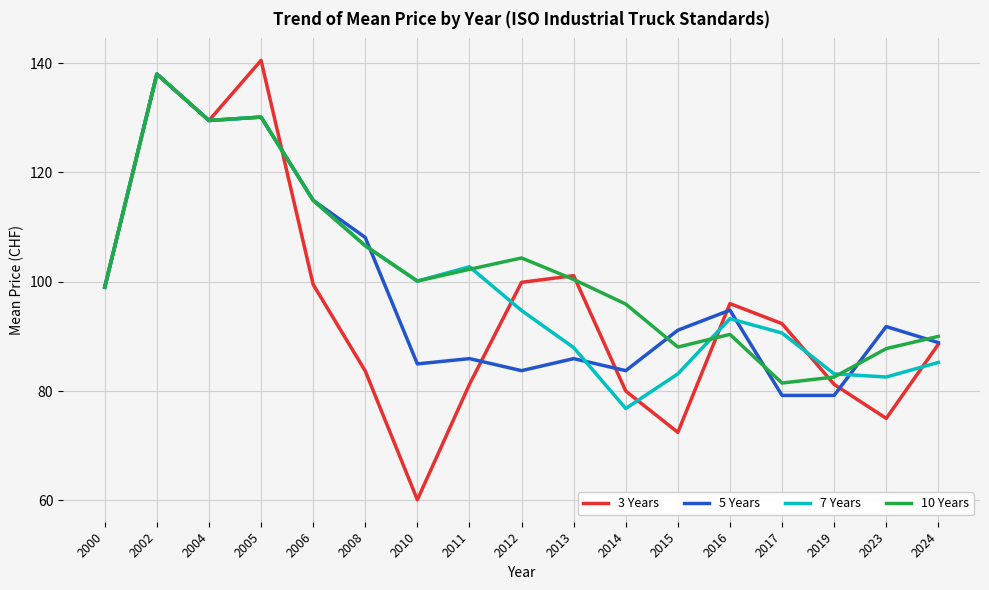

Which series changed the most between 2005 and 2023?

3 Years